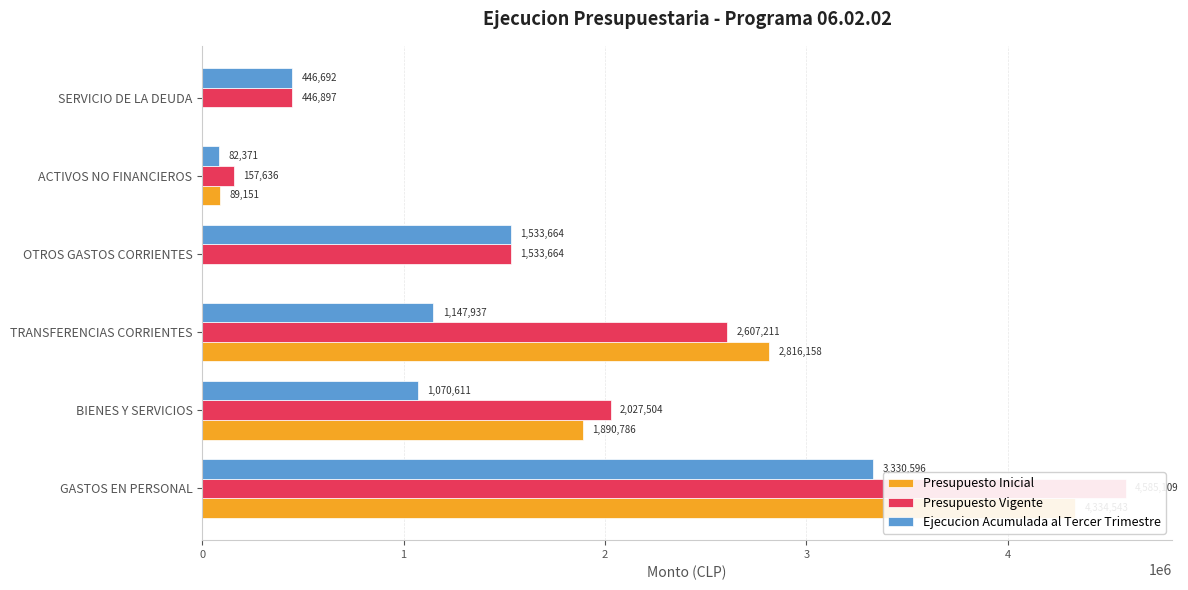

What is the difference between the second highest and minimum values in the Presupuesto Vigente series?

2449575